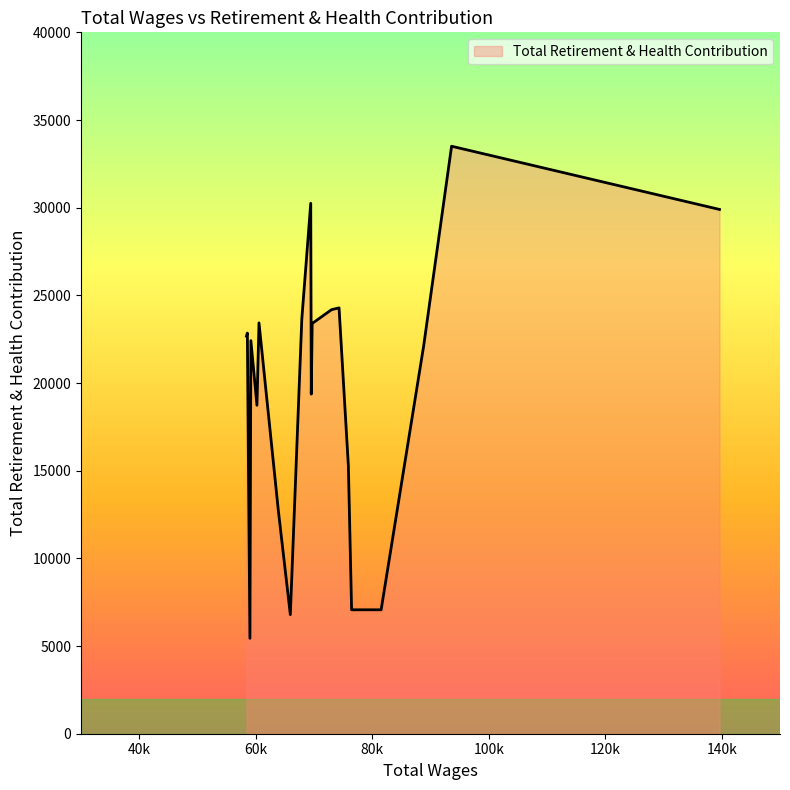

What is the smallest value displayed?

5441